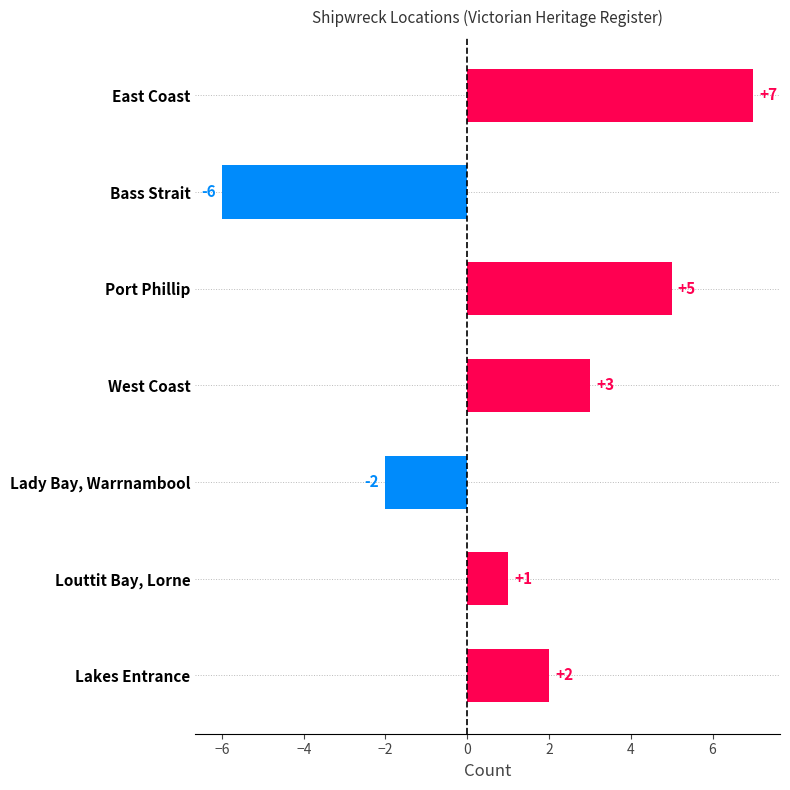

Is it true that the value at Bass Strait is -2?

False